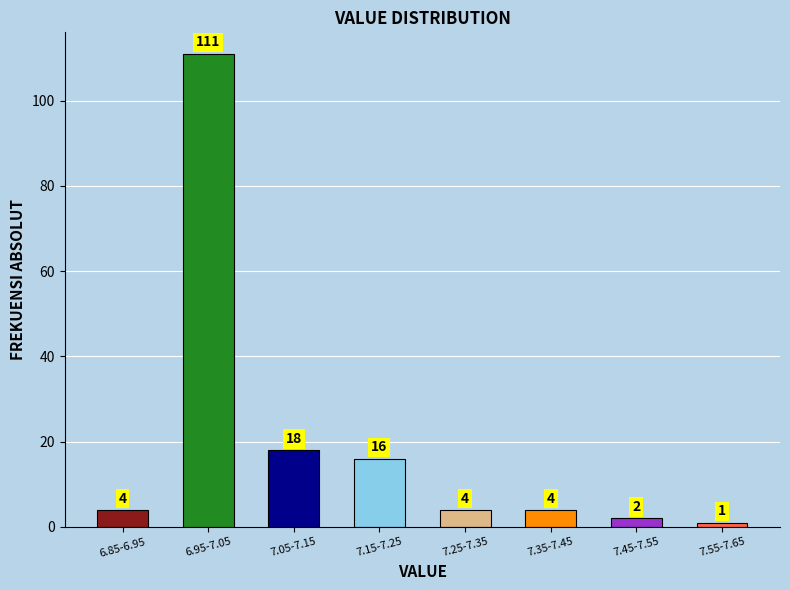

Reading right to left, transcribe all the data shown in this chart.

7.55-7.65=1	7.45-7.55=2	7.35-7.45=4	7.25-7.35=4	7.15-7.25=16	7.05-7.15=18	6.95-7.05=111	6.85-6.95=4